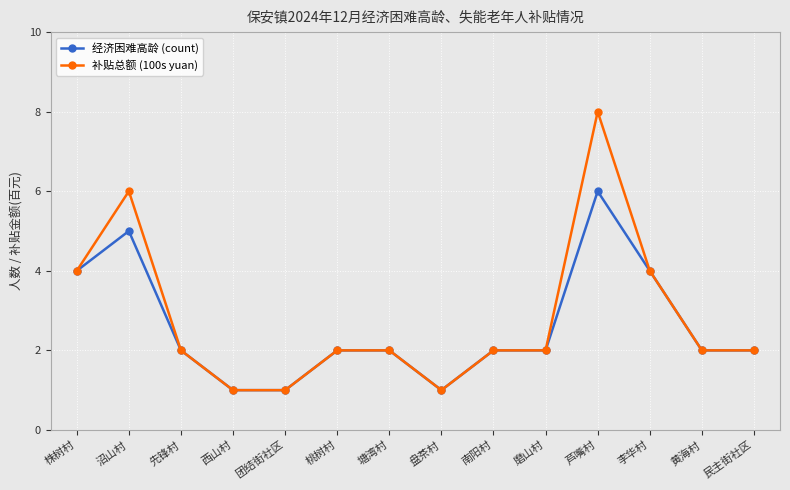

Reading left to right, extract all data points from this chart.

经济困难高龄 (count): 4	5	2	1	1	2	2	1	2	2	6	4	2	2
补贴总额 (100s yuan): 4	6	2	1	1	2	2	1	2	2	8	4	2	2